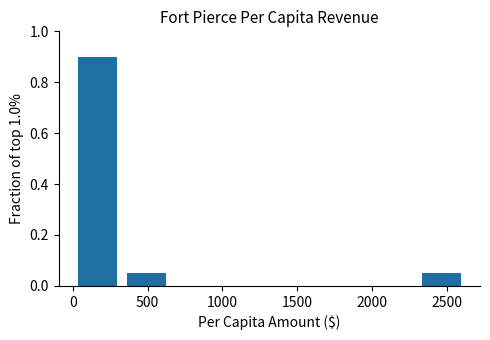

Reading left to right, list every bar in this chart as the range it spans on the x-axis followed by its height. Neither the bar edges nor the heights are printed on the chart, so give them approximately, as read against the axes.

0 to 350: 0.90
350 to 650: 0.06
650 to 1000: 0
1000 to 1300: 0
1300 to 1650: 0
1650 to 1950: 0
1950 to 2300: 0
2300 to 2650: 0.06